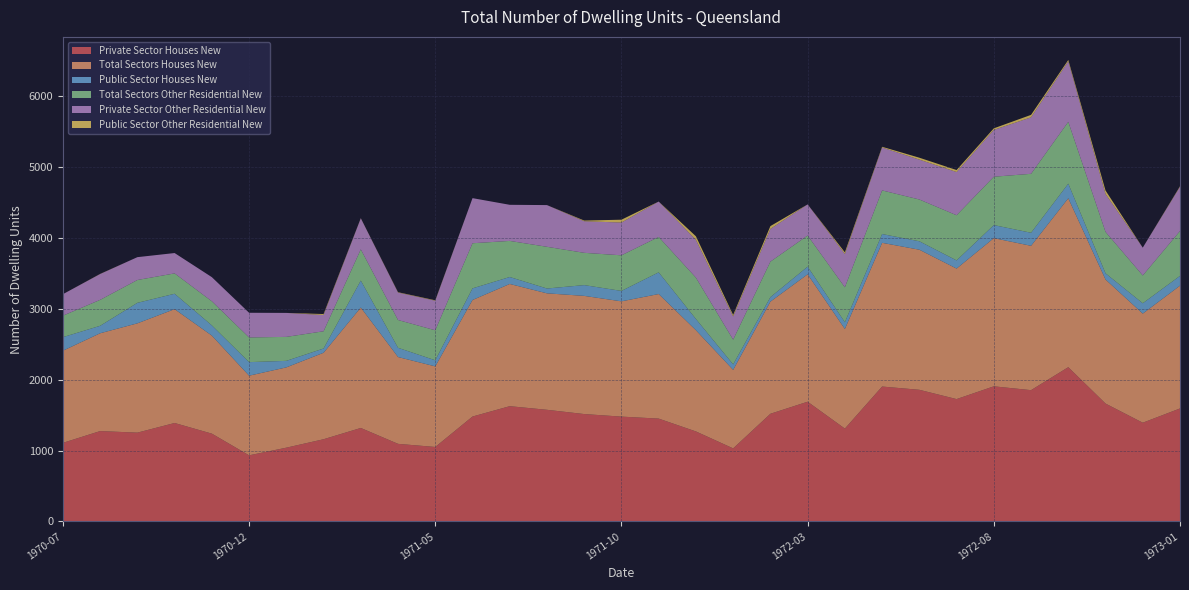

Reading right to left, extract all data points from this chart.

Private Sector Houses New: 1593	1392	1662	2175	1851	1905	1725	1856	1902	1309	1688	1518	1030	1269	1450	1478	1514	1574	1625	1479	1050	1094	1318	1159	1040	932	1238	1388	1252	1274	1108
Total Sectors Houses New: 1731	1538	1749	2381	2035	2089	1840	1975	2026	1404	1796	1581	1107	1427	1756	1625	1666	1642	1723	1643	1136	1224	1698	1219	1132	1123	1382	1605	1541	1379	1299
Public Sector Houses New: 138	146	87	206	184	184	115	119	124	95	108	63	77	158	306	147	152	68	98	164	86	130	380	60	92	191	144	217	289	105	191
Total Sectors Other Residential New: 632	392	584	872	831	682	637	589	615	493	439	501	349	583	499	502	455	588	509	636	423	392	440	243	338	348	340	287	322	366	303
Private Sector Other Residential New: 624	392	534	852	796	660	609	562	605	469	439	461	327	533	499	462	445	588	509	636	417	387	438	229	338	348	340	287	322	364	303
Public Sector Other Residential New: 8	0	50	20	35	22	28	27	10	24	0	40	22	50	0	40	10	0	0	0	6	5	2	14	0	0	0	0	0	2	0